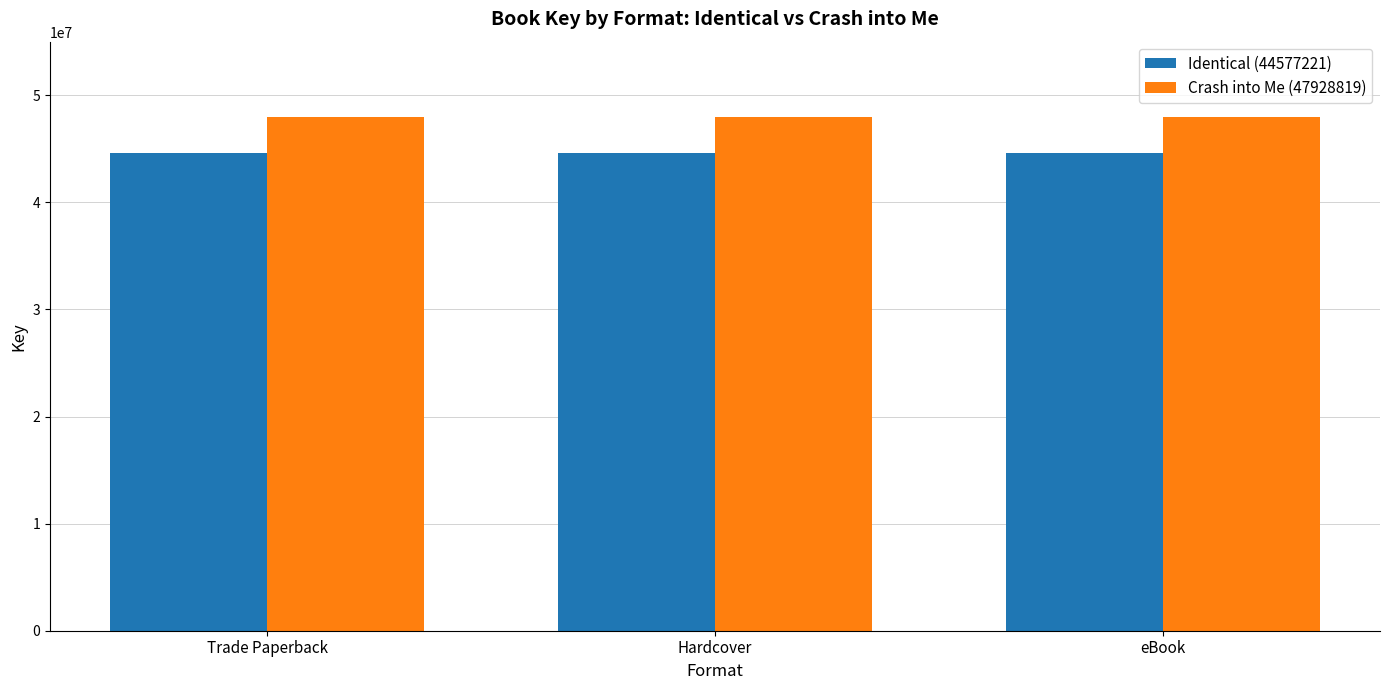

What is the value of the Crash into Me (47928819) bar at the 1st from the left?

47928819